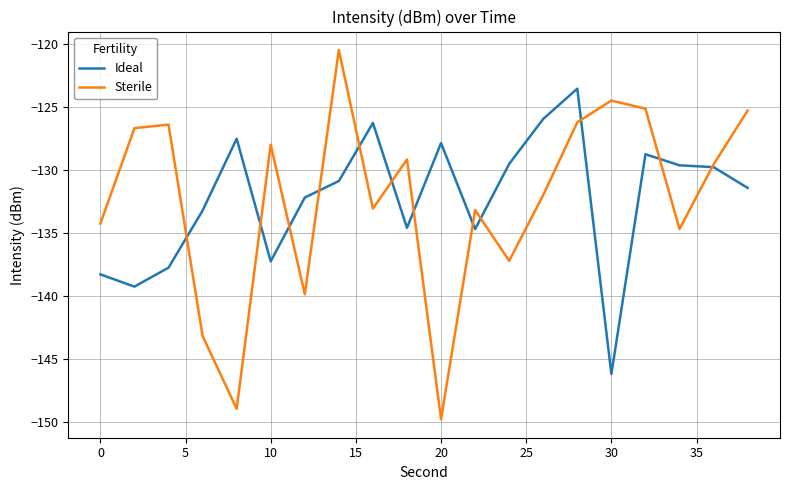

What is the maximum value for Ideal?

-123.6